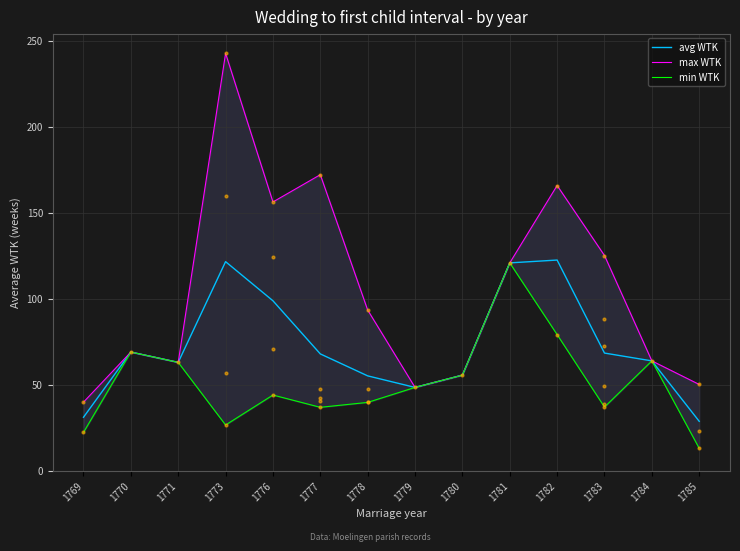

Is this an area chart (filled region under the line)?

No